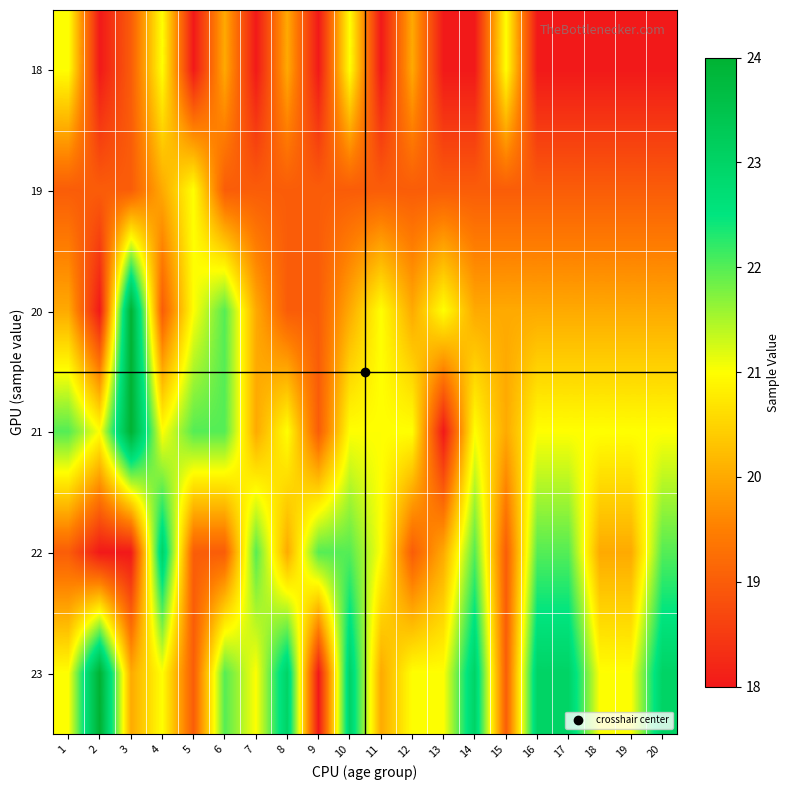

Reading right to left, list all the values displayed in this chart.

18: 20=18	19=18	18=18	17=18	16=18	15=21	14=18	13=18	12=20	11=18	10=21	9=18	8=20	7=18	6=20	5=18	4=21	3=19	2=18	1=21
19: 20=19	19=19	18=19	17=19	16=19	15=19	14=19	13=19	12=19	11=19	10=19	9=19	8=19	7=19	6=19	5=21	4=20	3=19	2=19	1=19
20: 20=20	19=20	18=20	17=20	16=20	15=20	14=20	13=21	12=20	11=21	10=20	9=19	8=19	7=20	6=22	5=21	4=19	3=24	2=18	1=20
21: 20=21	19=21	18=21	17=21	16=21	15=20	14=21	13=18	12=21	11=21	10=21	9=19	8=21	7=20	6=22	5=22	4=21	3=24	2=21	1=22
22: 20=22	19=20	18=20	17=22	16=22	15=19	14=22	13=20	12=19	11=21	10=22	9=22	8=20	7=22	6=19	5=19	4=23	3=18	2=18	1=19
23: 20=23	19=21	18=21	17=23	16=23	15=19	14=23	13=21	12=21	11=20	10=23	9=18	8=23	7=21	6=22	5=19	4=21	3=20	2=24	1=21